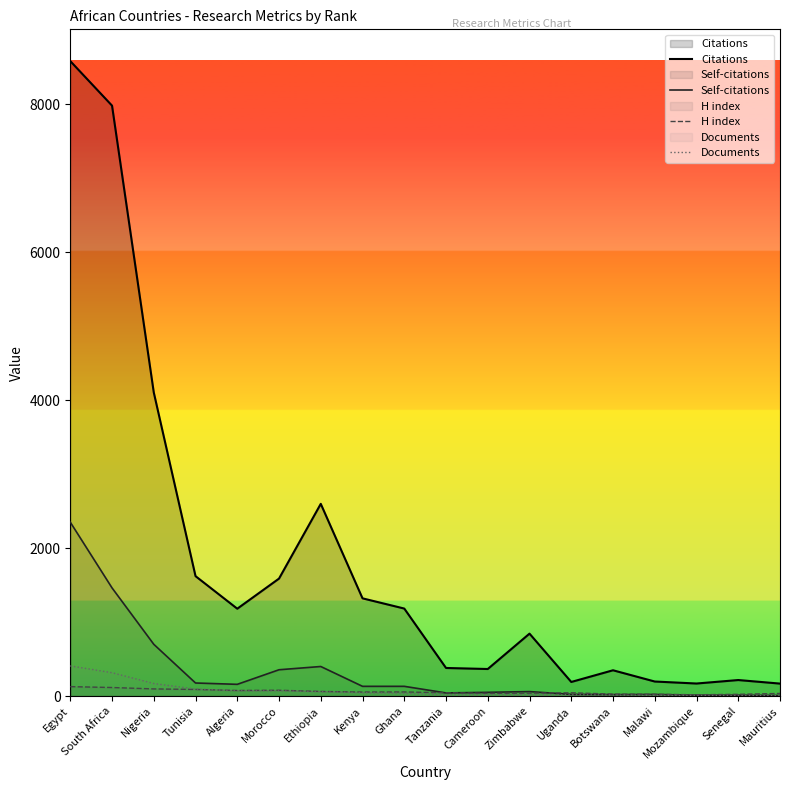

Is it true that Documents equals 13 at Senegal?

False